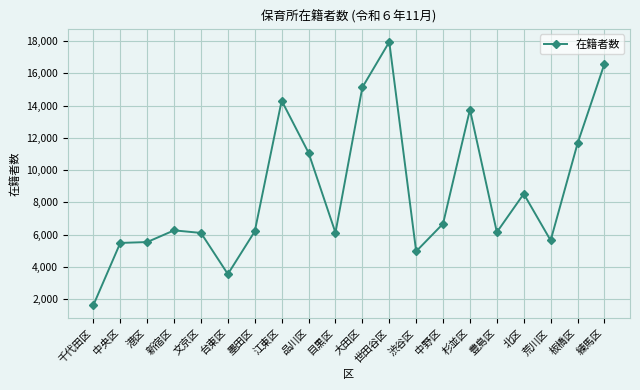

Read the value at 中野区, to the nearest 10.

6680